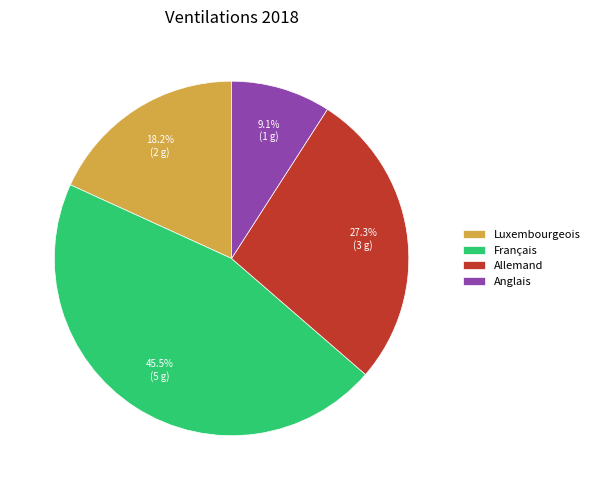

Rank the categories by value from lowest to highest.

Anglais, Luxembourgeois, Allemand, Français